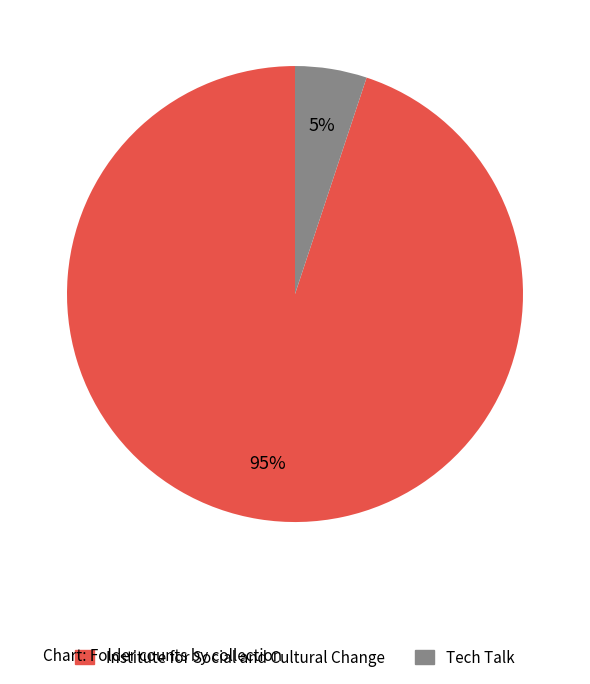

Is it true that Tech Talk is 5% of the pie?

True